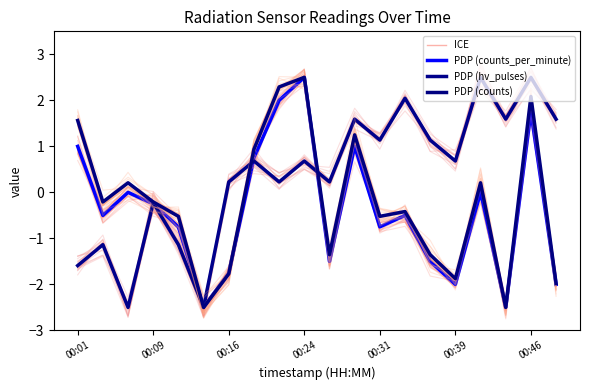

What are all the series names shown in the legend?

ICE, counts_per_minute, hv_pulses, counts